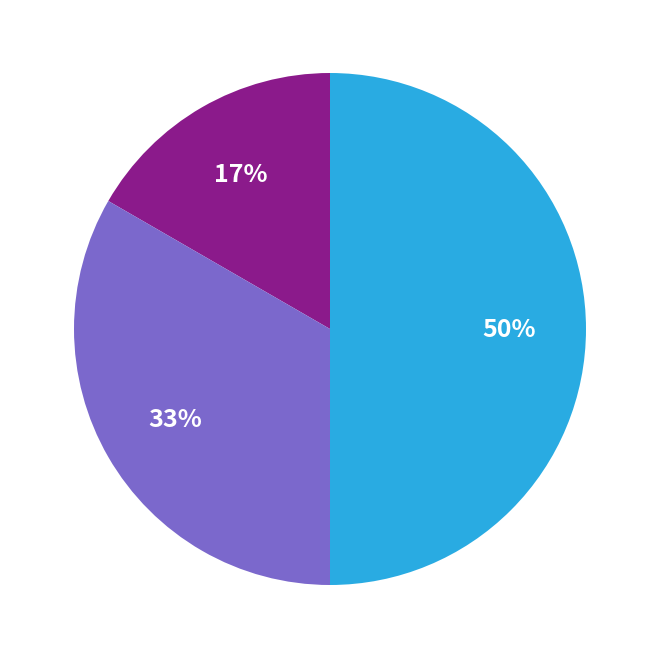

To the nearest percent, what is the difference between the largest and smallest slice percentages?

33%